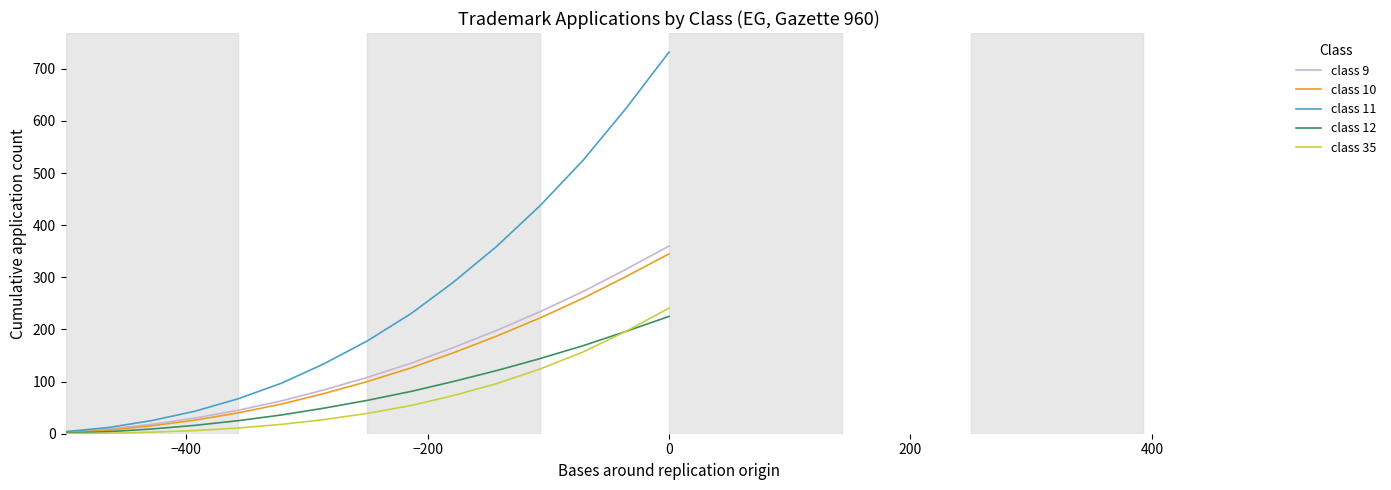

What are all the series names shown in the legend?

class 9, class 10, class 11, class 12, class 35